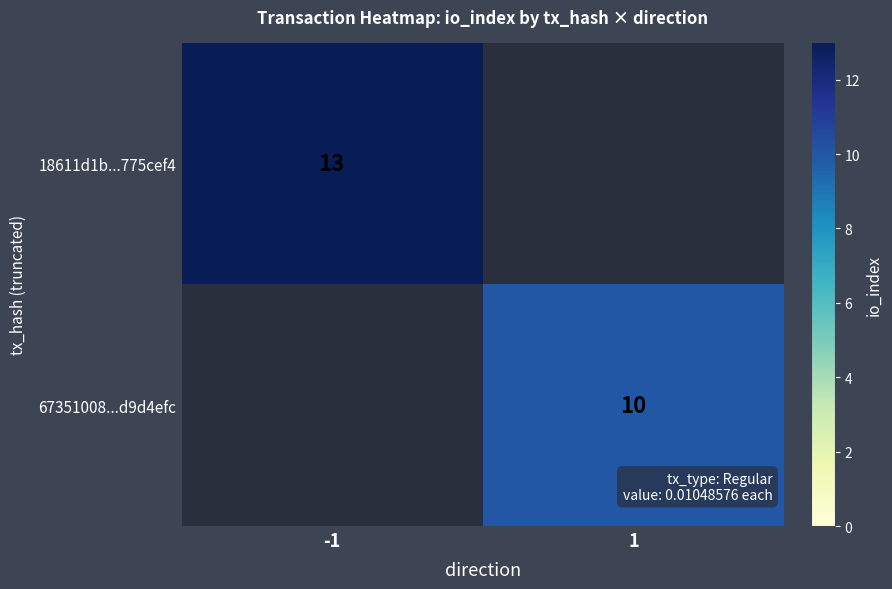

The value of 67351008...d9d4efc at 1 is 14. True or false?

False